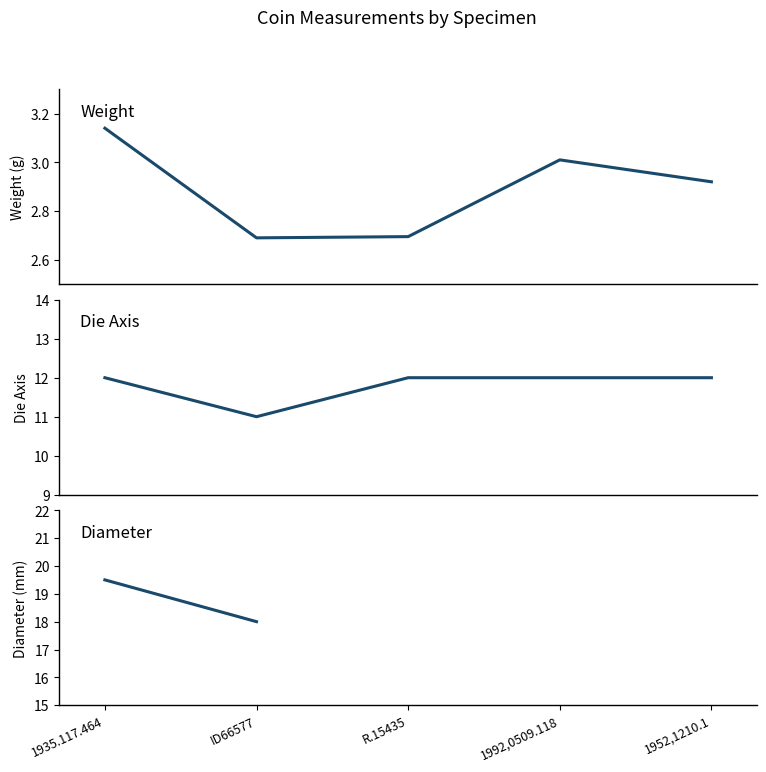

Rank the series by their average value, from lowest to highest.

weight, axis, diameter